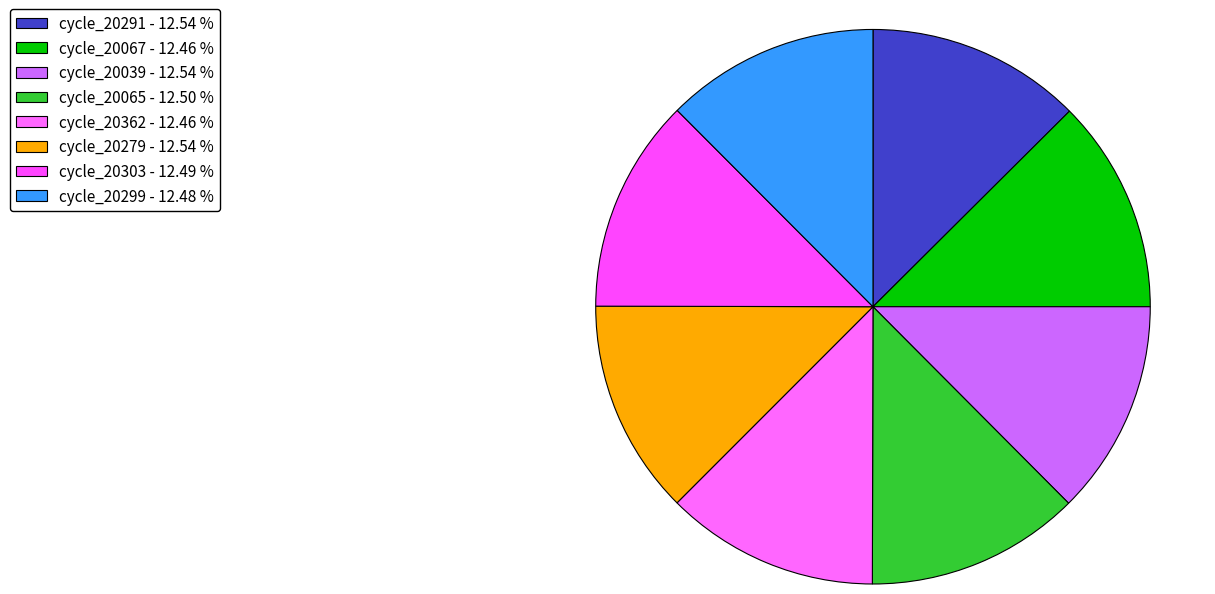

Which slice is the largest?

28/20291